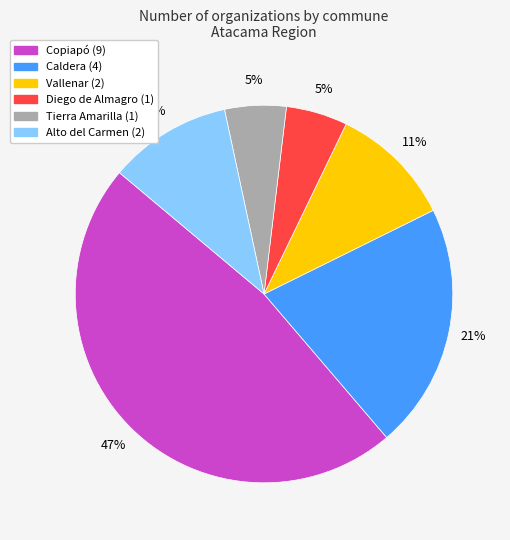

Which slice is the largest?

Copiapó